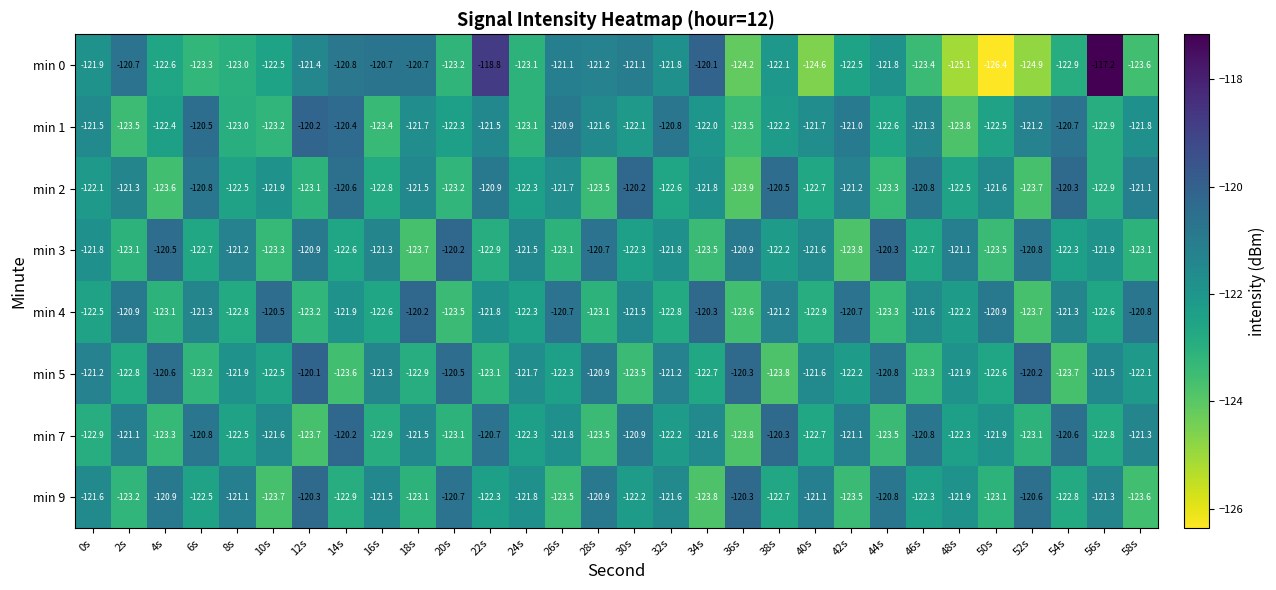

At which label does min 1 reach its minimum?

48s